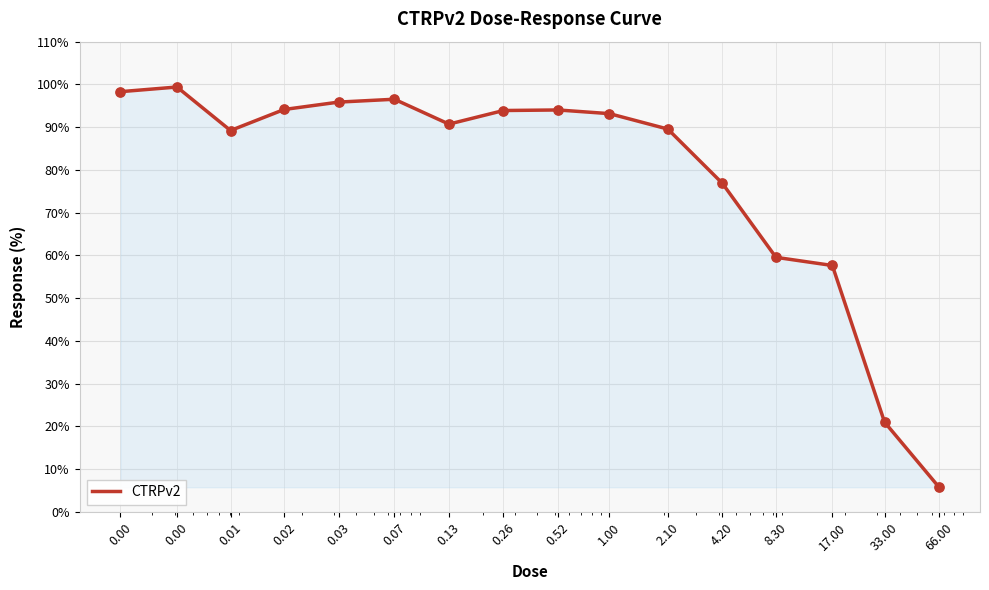

What is the greatest value displayed?

99.4